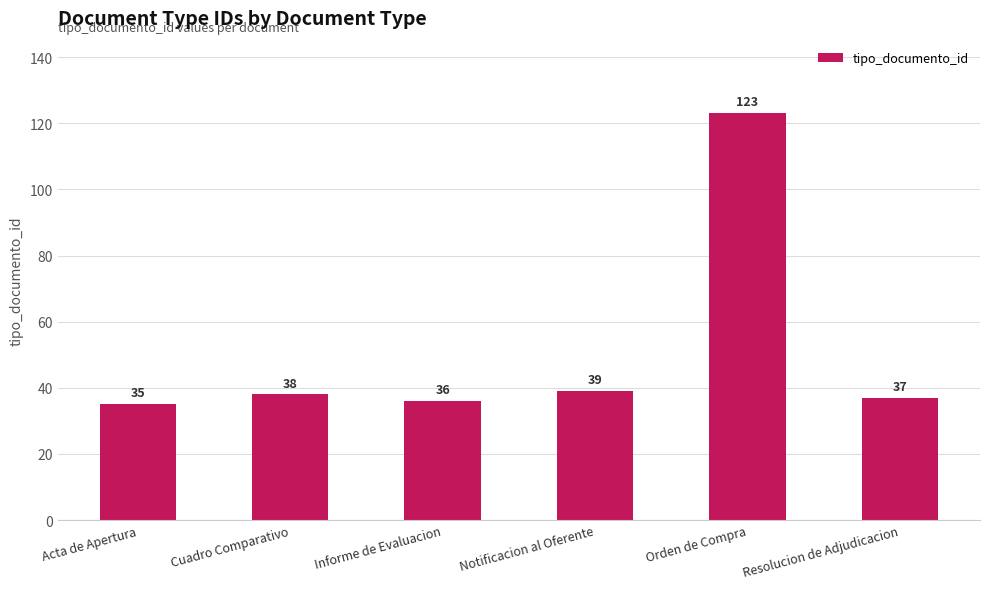

What is the difference between the maximum and second lowest values?

87